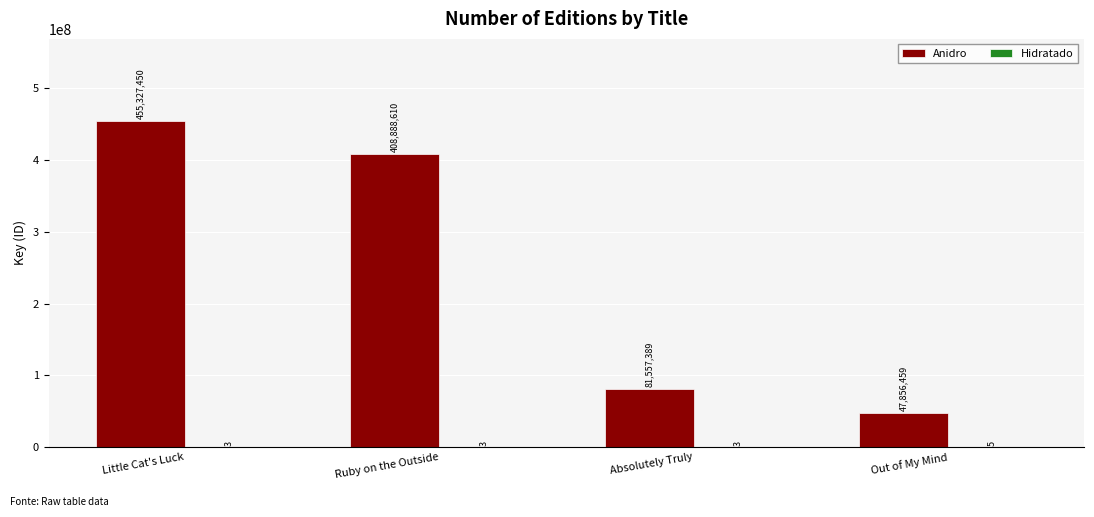

What is the total value across all series at Ruby on the Outside?

408888613